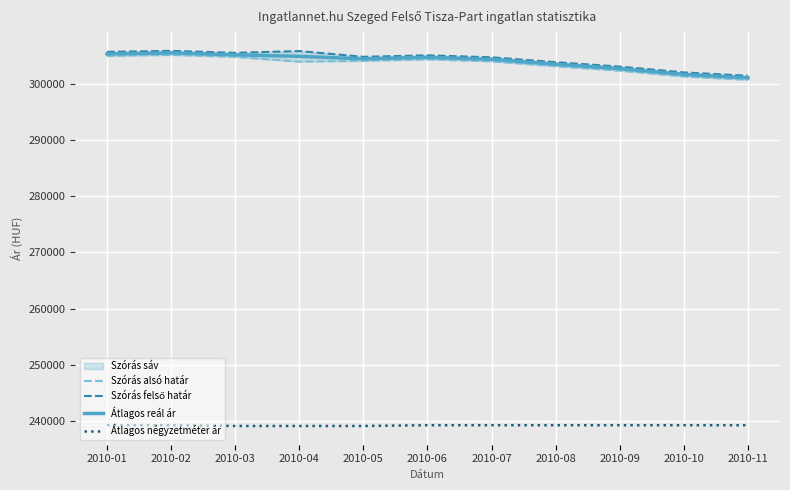

Which label corresponds to the largest value in the chart?

2010-02